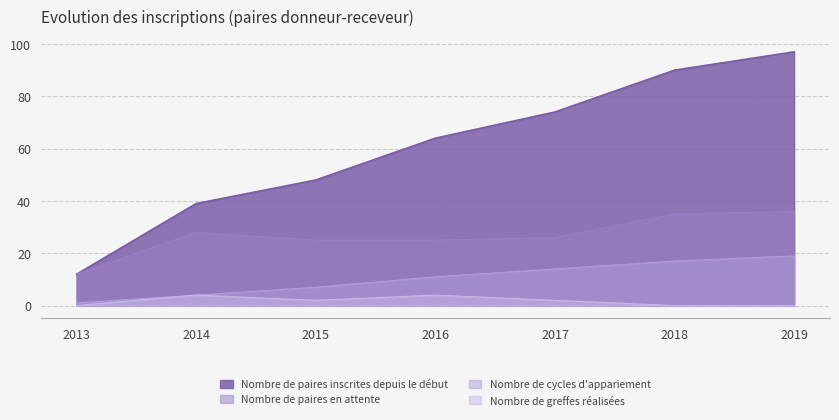

Count the number of data series in this chart.

4